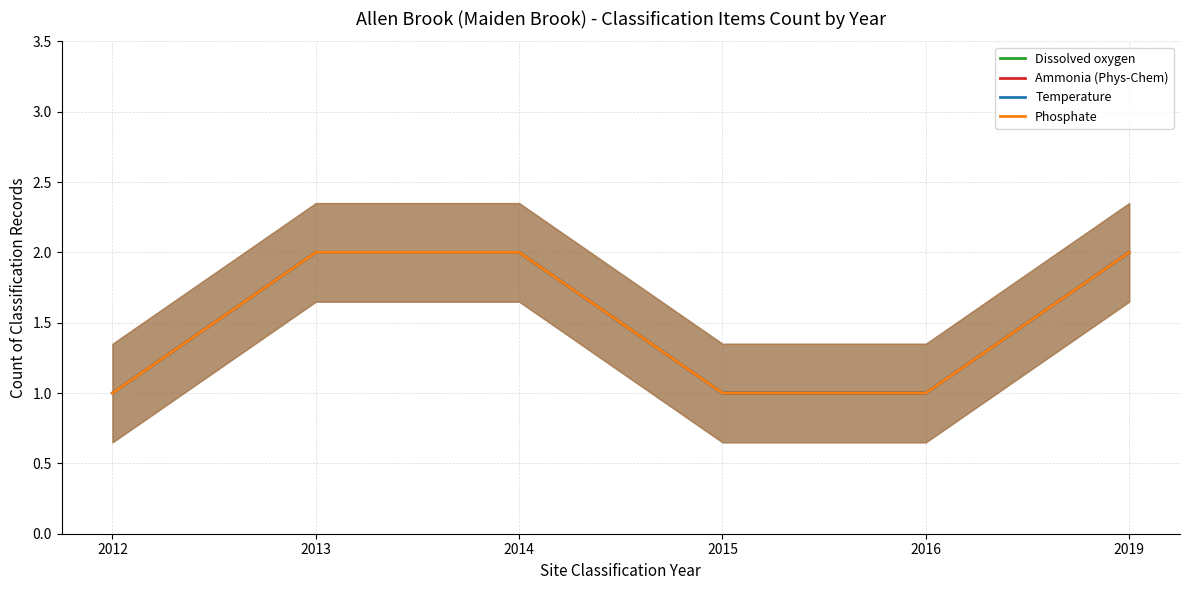

What is the difference between the Phosphate values at 2013 and 2016?

1